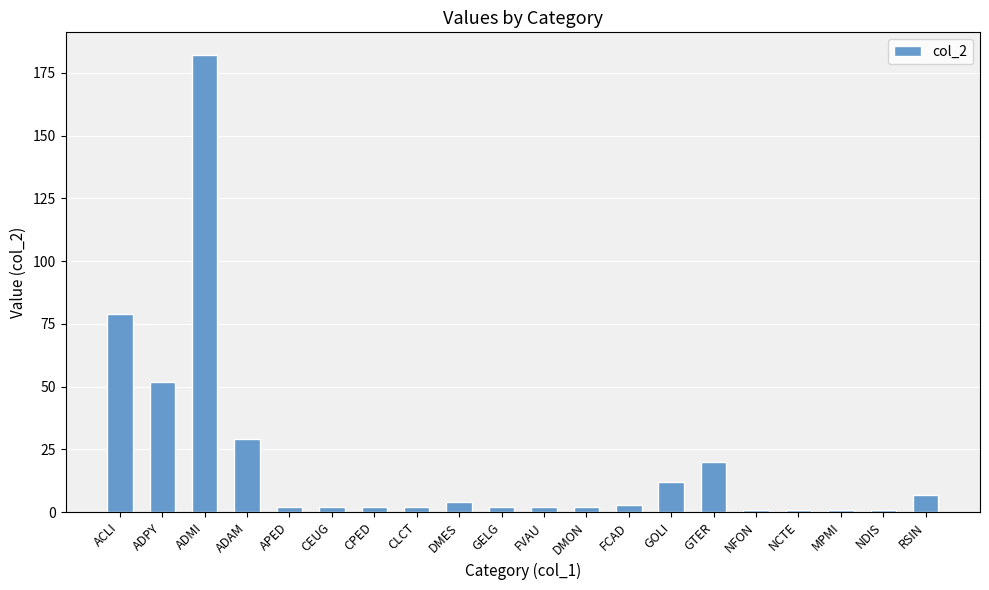

What is the change in value from ADPY to RSIN?

-45